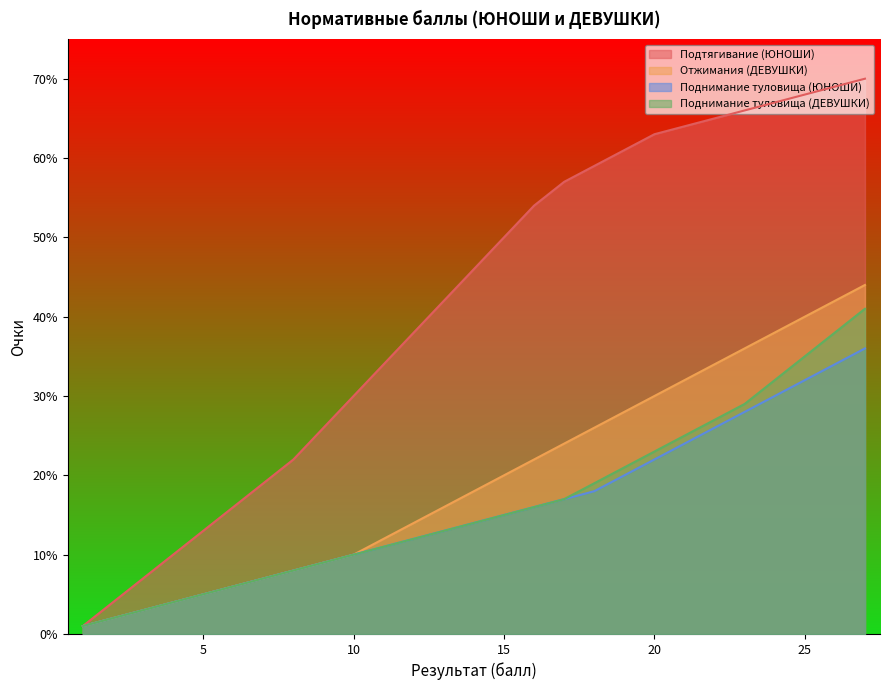

List the series in order of their peak value, lowest first.

Поднимание туловища (ЮНОШИ), Поднимание туловища (ДЕВУШКИ), Отжимания (ДЕВУШКИ), Подтягивание (ЮНОШИ)